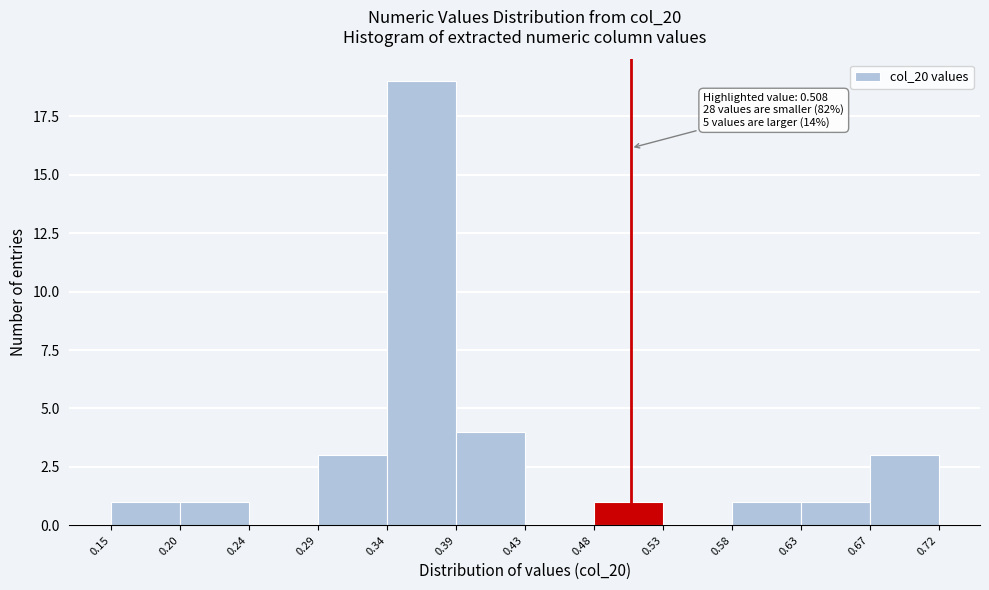

Over which range of the x-axis is the bar tallest?

0.34 to 0.39